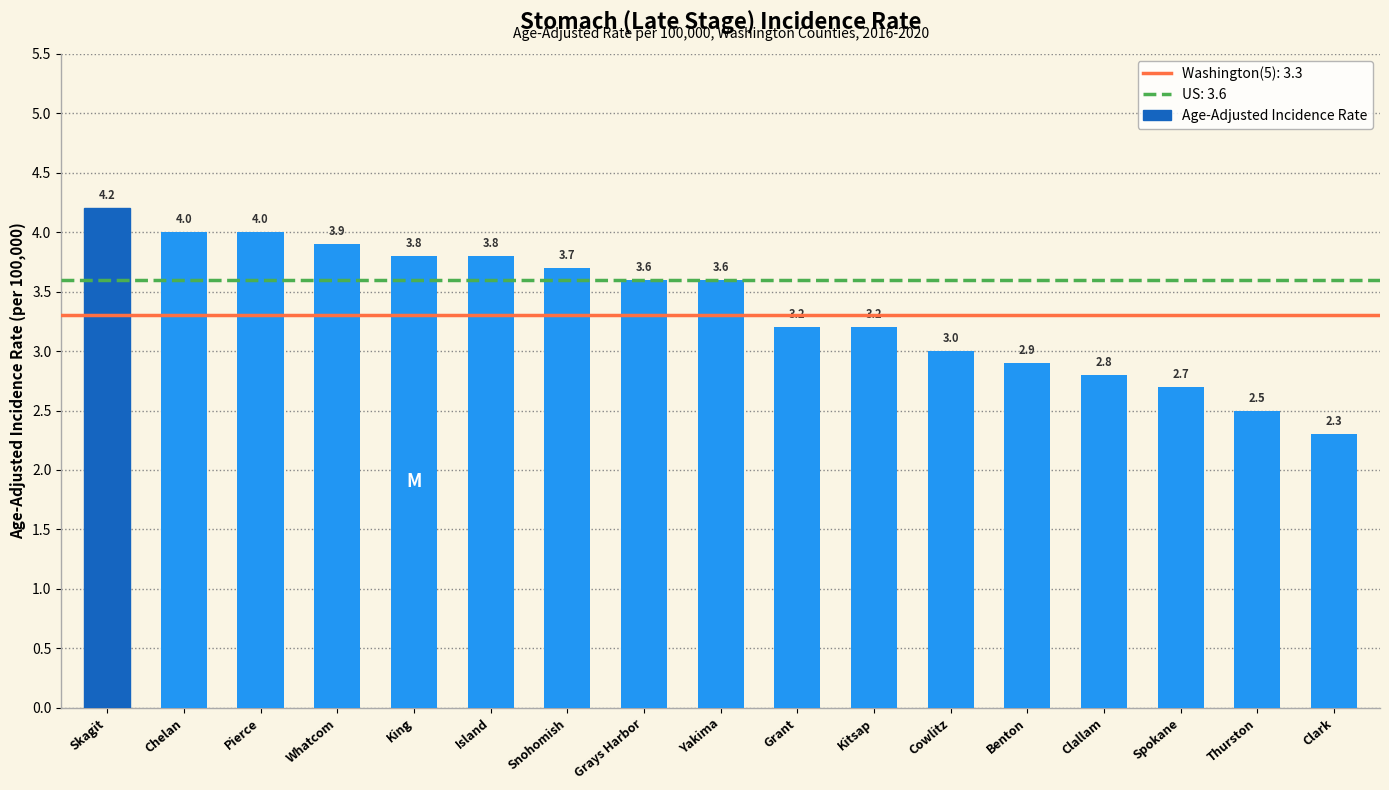

Reading right to left, transcribe all the data shown in this chart.

Clark=2.3	Thurston=2.5	Spokane=2.7	Clallam=2.8	Benton=2.9	Cowlitz=3.0	Kitsap=3.2	Grant=3.2	Yakima=3.6	Grays Harbor=3.6	Snohomish=3.7	Island=3.8	King=3.8	Whatcom=3.9	Pierce=4.0	Chelan=4.0	Skagit=4.2